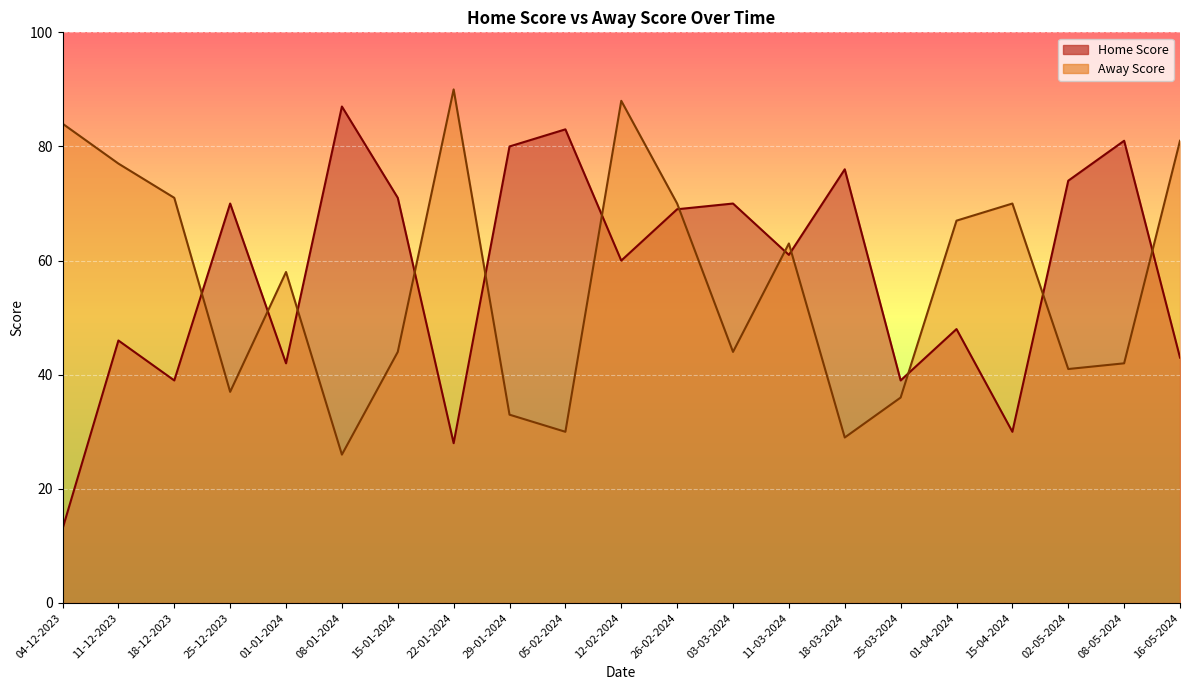

Reading right to left, list all the values displayed in this chart.

Home Score: 43	81	74	30	48	39	76	61	70	69	60	83	80	28	71	87	42	70	39	46	13
Away Score: 81	42	41	70	67	36	29	63	44	70	88	30	33	90	44	26	58	37	71	77	84